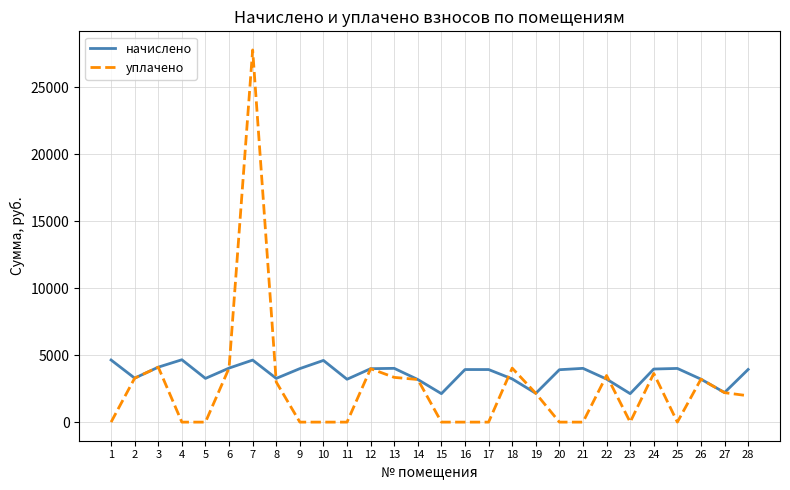

What is the greatest value displayed?

27780.5